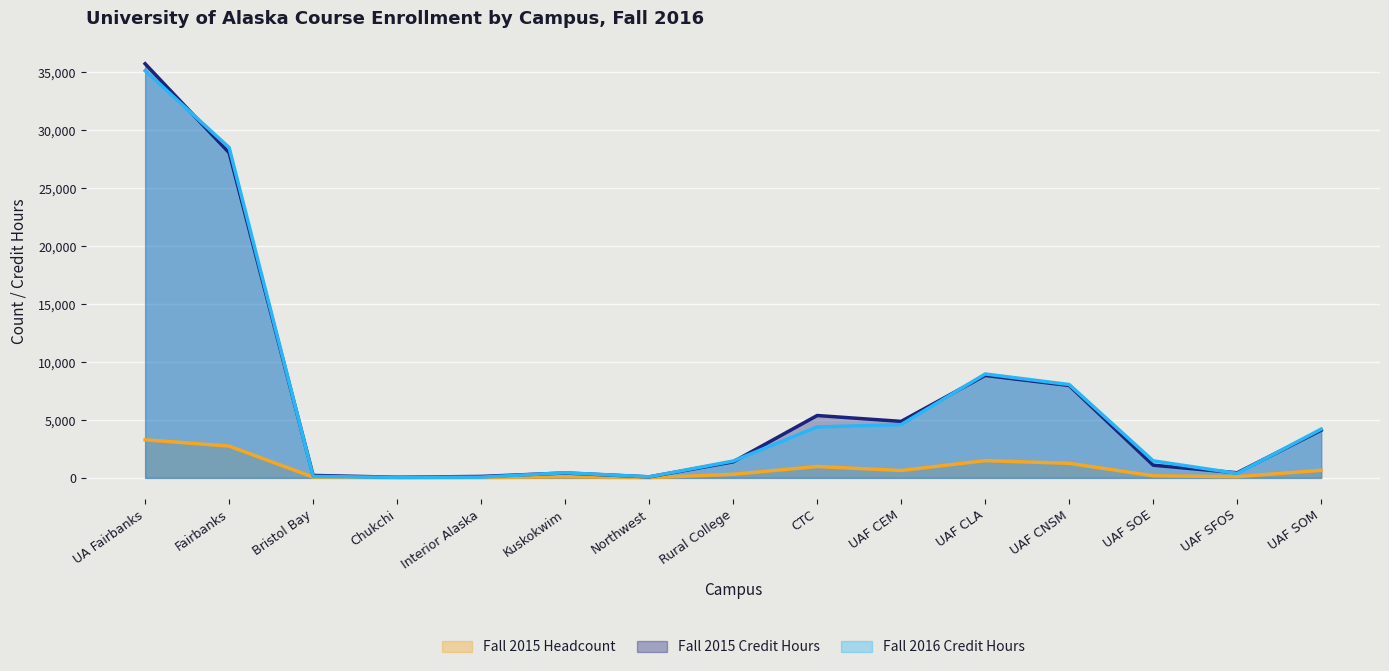

At which label does Fall 2015 Headcount first exceed 310?

UA Fairbanks